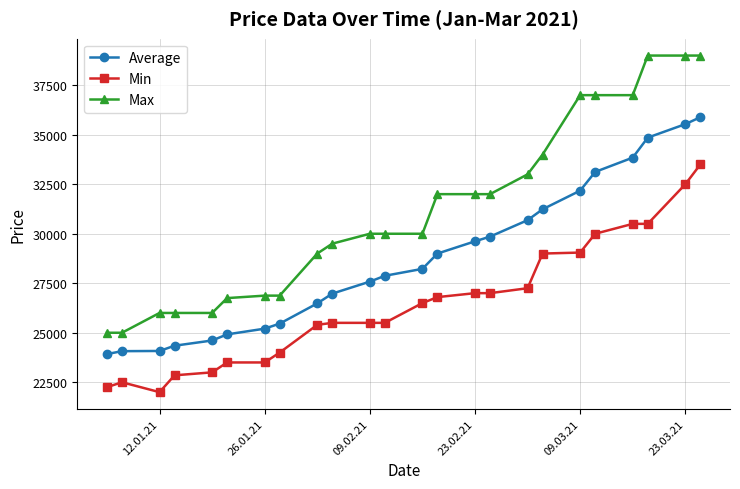

Which series has the largest total across all categories?

Max